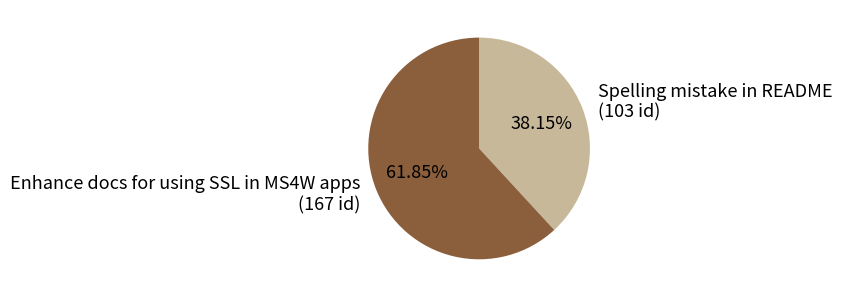

Is there a majority slice in this chart?

Yes